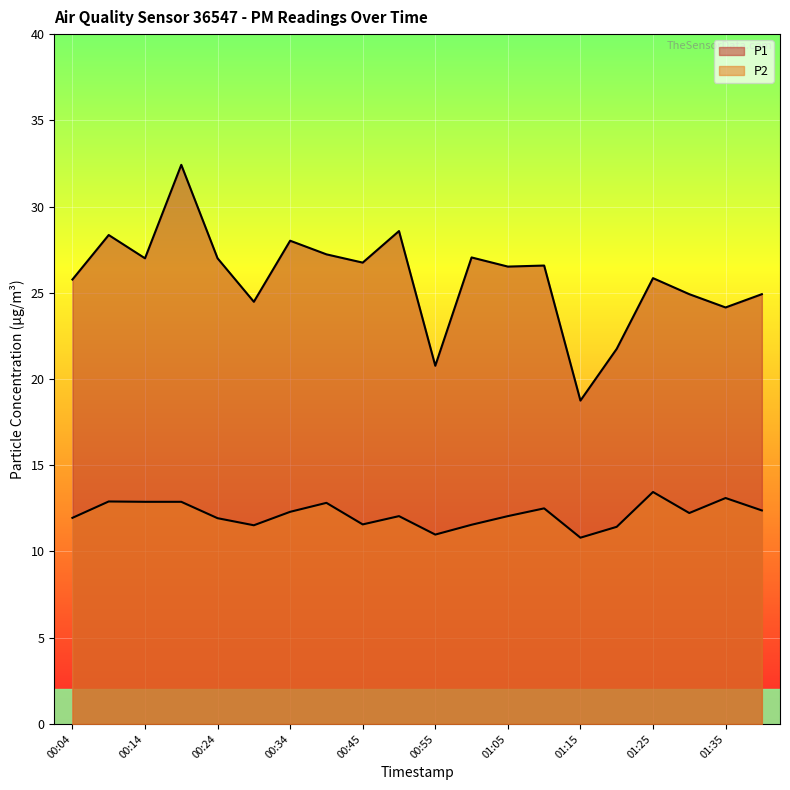

What is the sum of all P1 values?

516.9